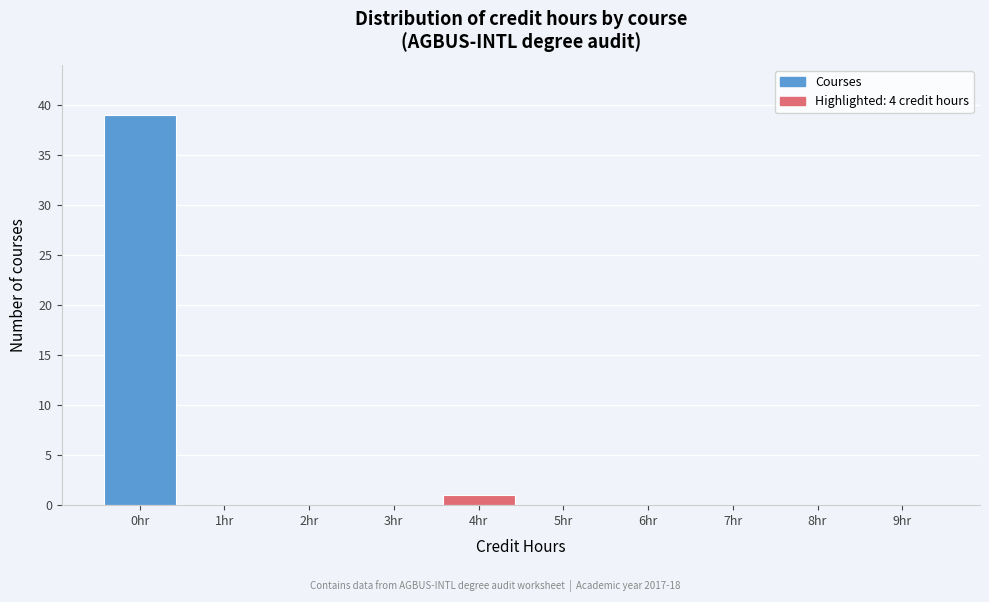

Reading right to left, list all the values displayed in this chart.

9hr=0	8hr=0	7hr=0	6hr=0	5hr=0	4hr=1	3hr=0	2hr=0	1hr=0	0hr=39